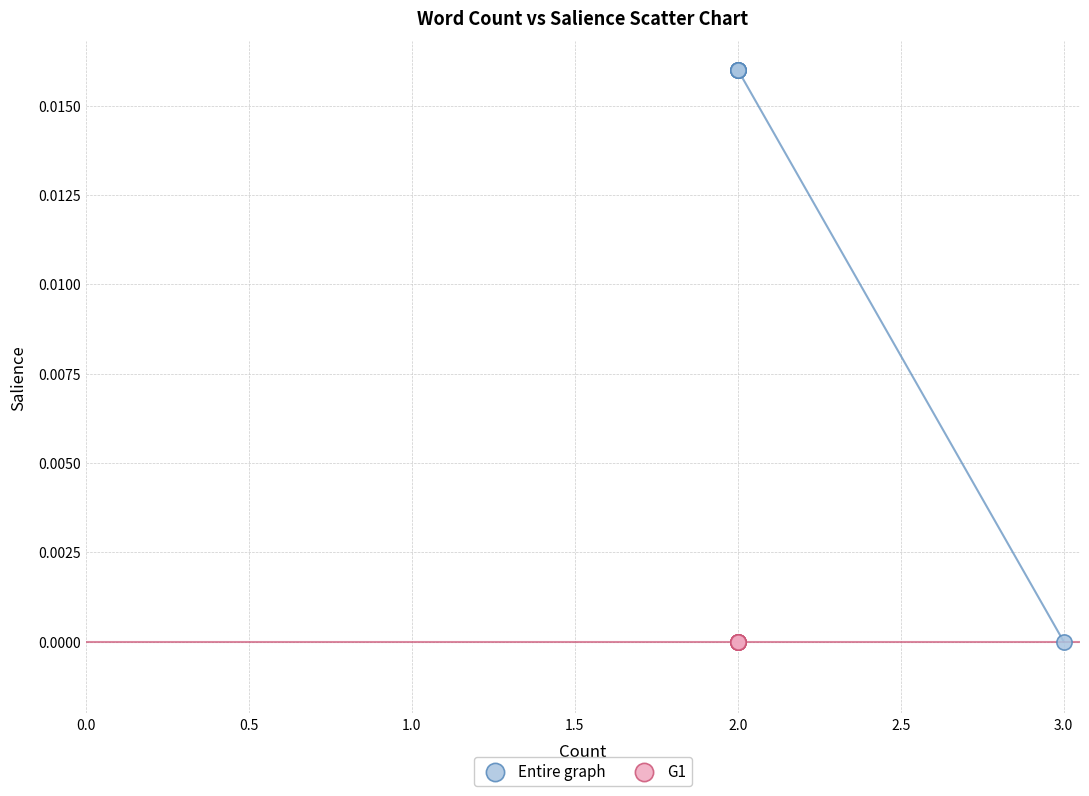

Which series reaches the maximum Y coordinate?

Entire graph